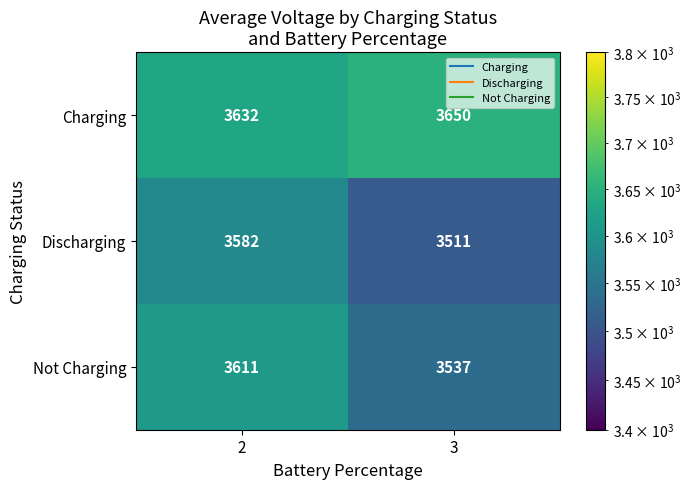

The Not Charging series shows 3537 at 3. True or false?

True